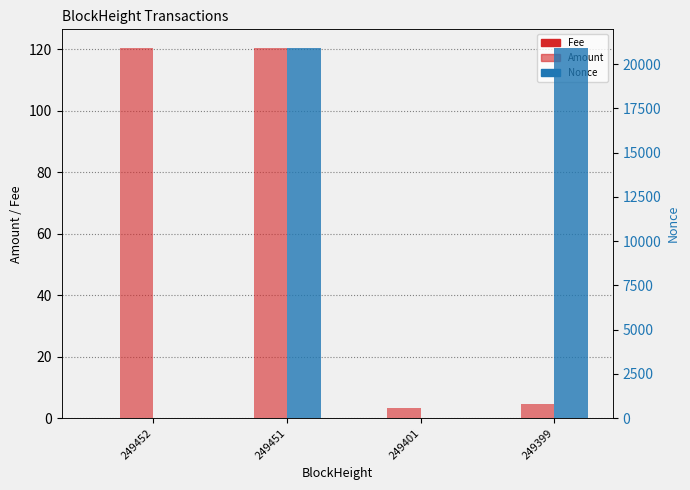

What is the difference between the second highest and minimum values in the Nonce series?

20895.0